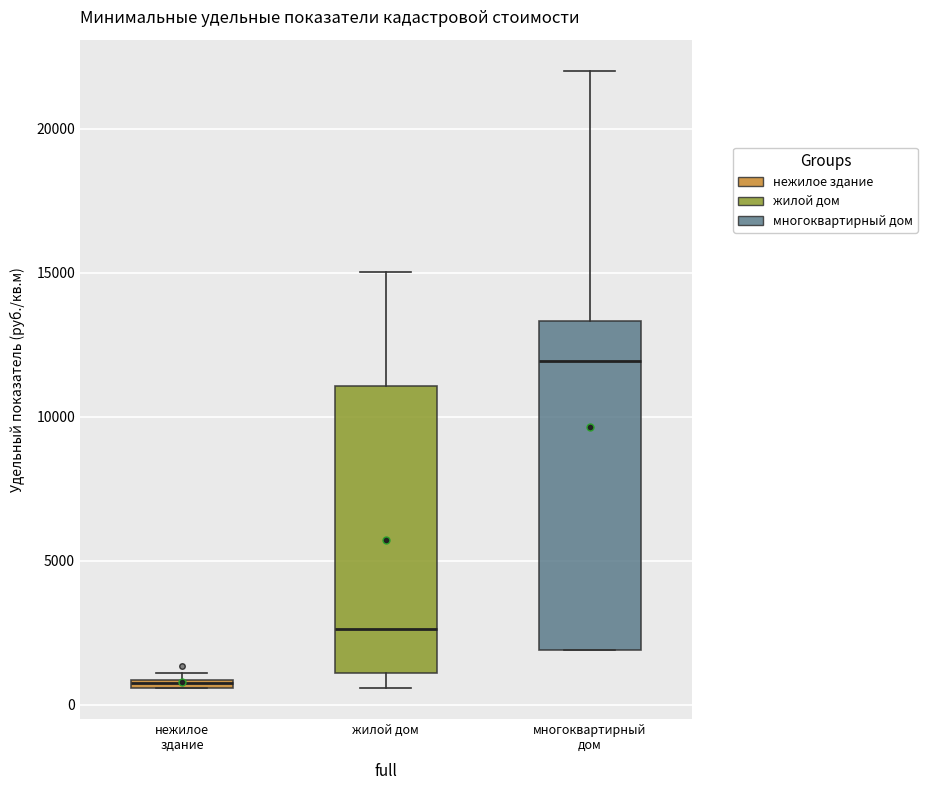

Which box has the highest median line?

многоквартирный дом